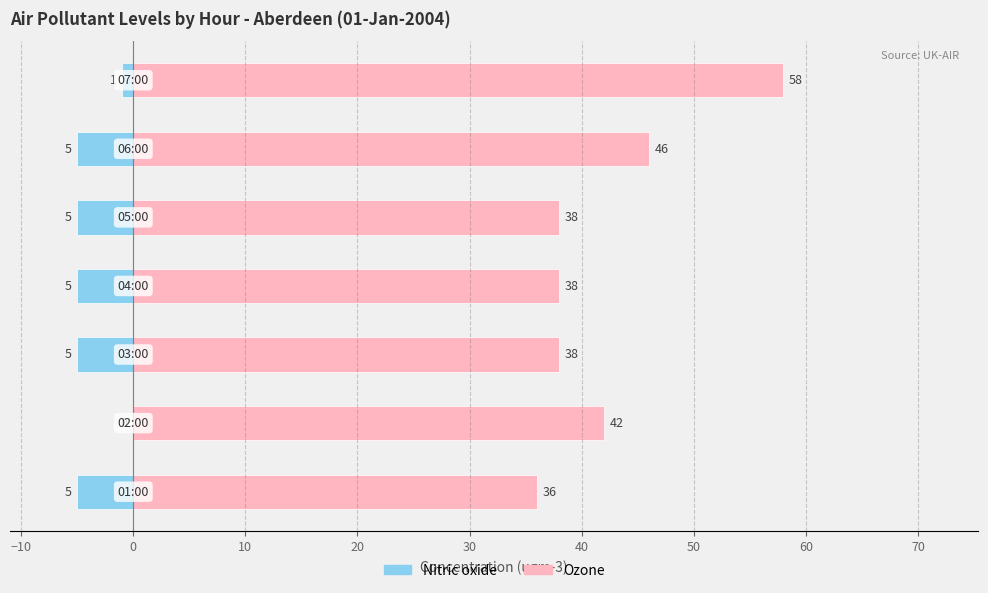

Rank the series by their maximum value, from lowest to highest.

Nitric oxide, Ozone